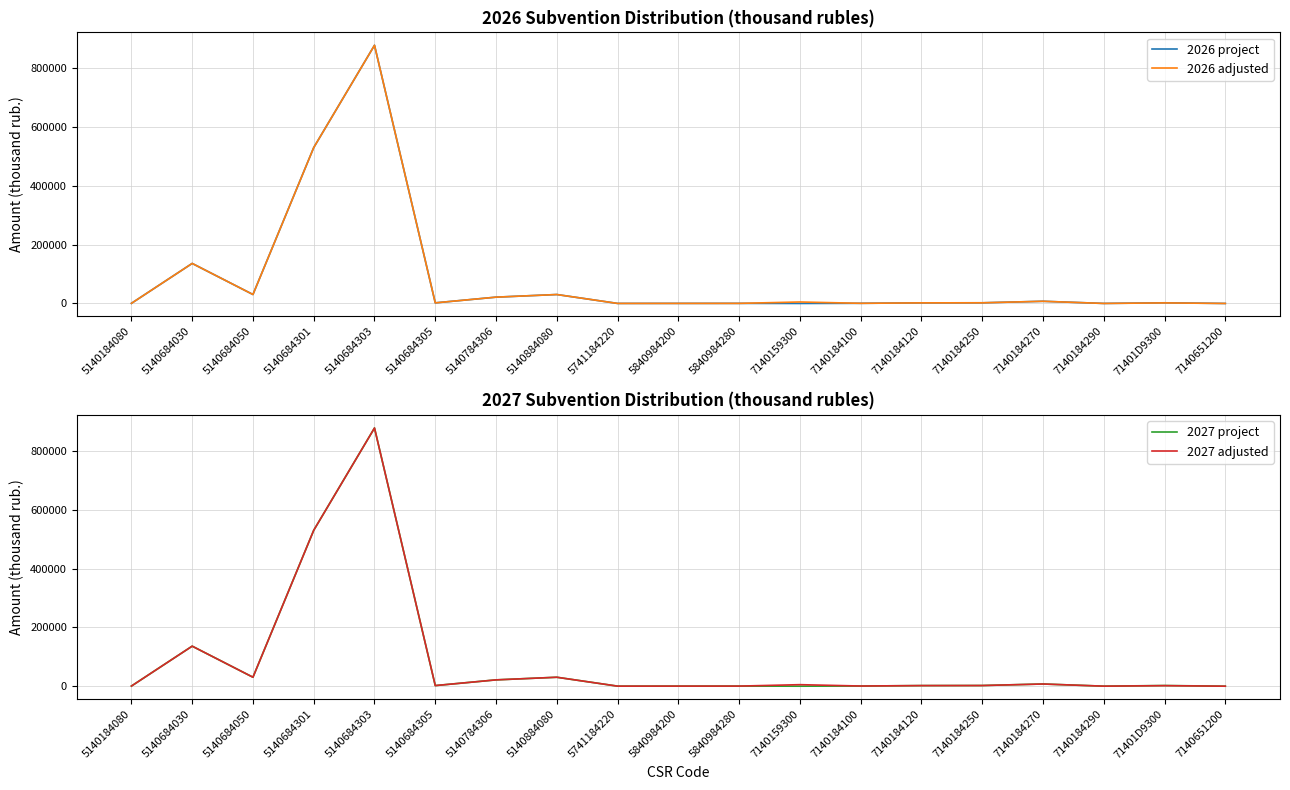

Reading left to right, extract all data points from this chart.

2026 project: 5140184080=430.3	5140684030=136256.3	5140684050=30517.0	5140684301=530572.1	5140684303=878711.6	5140684305=2079.9	5140784306=21502.8	5140884080=30445.0	5741184220=159.3	5840984200=249.5	5840984280=336.5	7140159300=0.0	7140184100=551.2	7140184120=2052.3	7140184250=2284.8	7140184270=7448.4	7140184290=123.6	71401D9300=2284.2	7140651200=36.4
2026 adjusted: 5140184080=430.3	5140684030=136256.3	5140684050=30517.0	5140684301=530572.1	5140684303=878711.6	5140684305=2079.9	5140784306=21502.8	5140884080=30445.0	5741184220=159.3	5840984200=249.5	5840984280=336.5	7140159300=5058.8	7140184100=551.2	7140184120=2052.3	7140184250=2284.8	7140184270=7448.4	7140184290=123.6	71401D9300=1973.9	7140651200=36.4
2027 project: 5140184080=430.3	5140684030=136256.3	5140684050=30517.0	5140684301=530572.1	5140684303=878711.6	5140684305=2079.9	5140784306=21502.8	5140884080=30445.0	5741184220=159.3	5840984200=249.5	5840984280=336.5	7140159300=0.0	7140184100=584.4	7140184120=2052.3	7140184250=2284.8	7140184270=7448.4	7140184290=123.6	71401D9300=2284.2	7140651200=6.5
2027 adjusted: 5140184080=430.3	5140684030=136256.3	5140684050=30517.0	5140684301=530572.1	5140684303=878711.6	5140684305=2079.9	5140784306=21502.8	5140884080=30445.0	5741184220=159.3	5840984200=249.5	5840984280=336.5	7140159300=5204.2	7140184100=584.4	7140184120=2052.3	7140184250=2284.8	7140184270=7448.4	7140184290=123.6	71401D9300=1828.5	7140651200=6.5